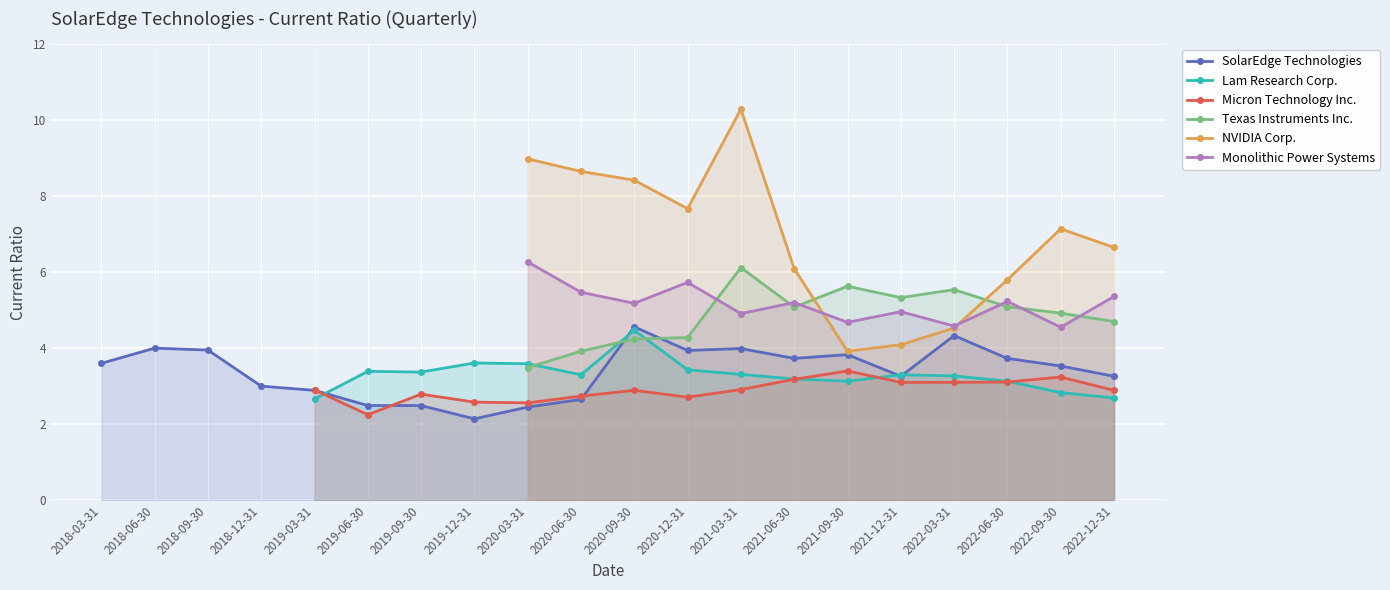

How many positive values does the NVIDIA Corp. series have?

12